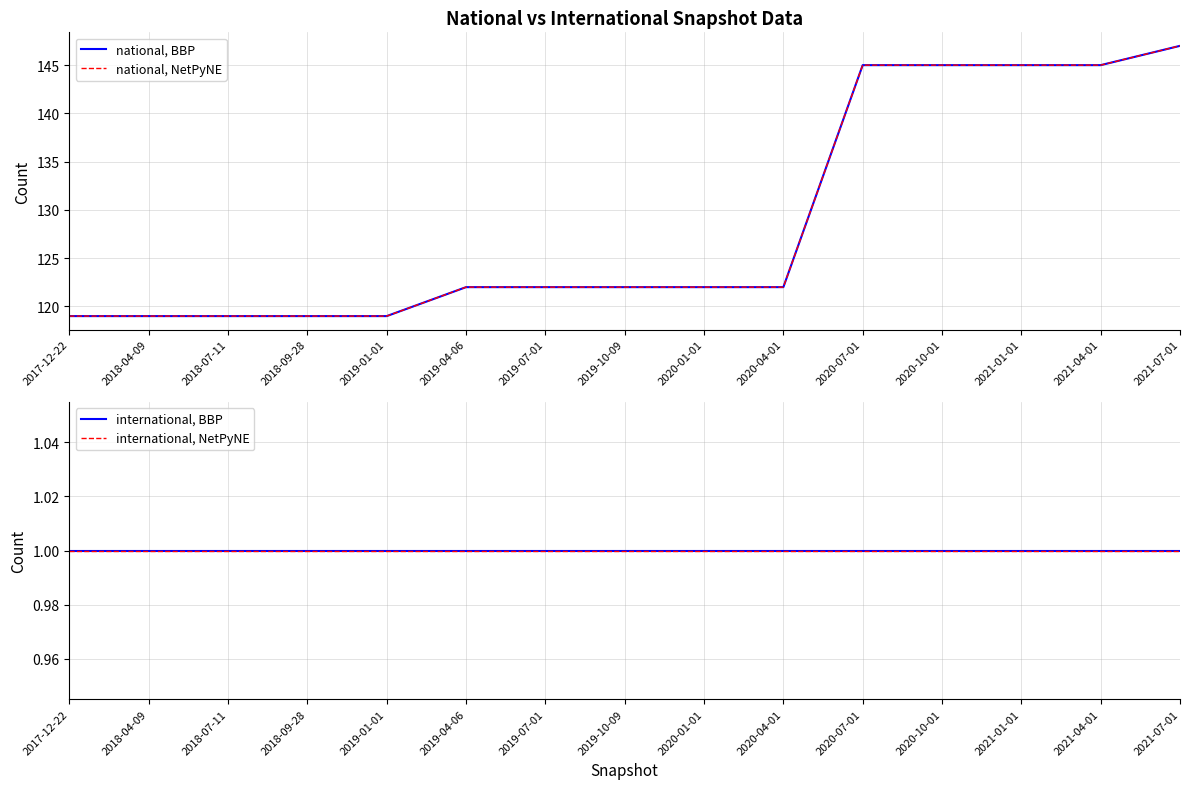

Does the chart display data point markers on the line(s)?

No